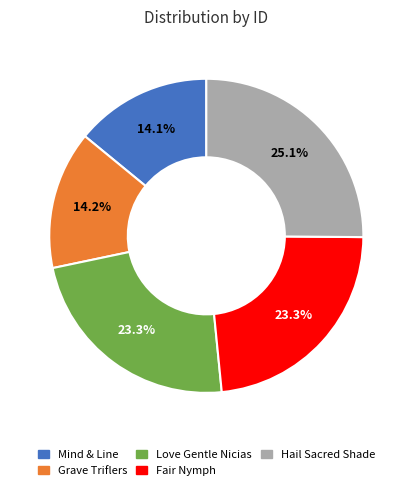

How much of the chart is everything except Mind & Line?

85.9%